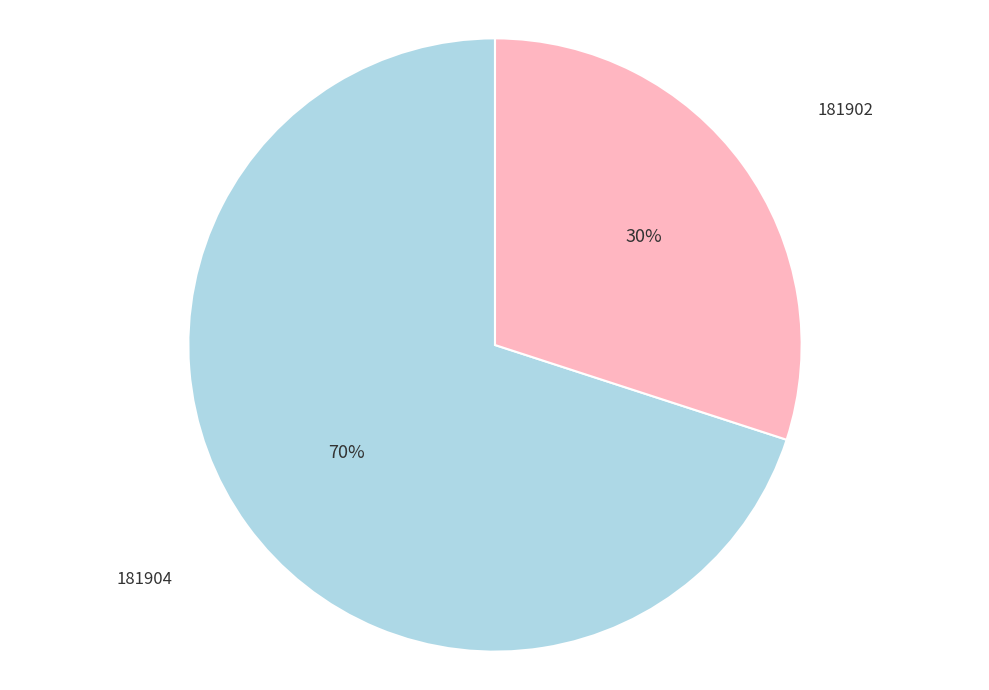

Does 181902 represent more than half of the total?

No